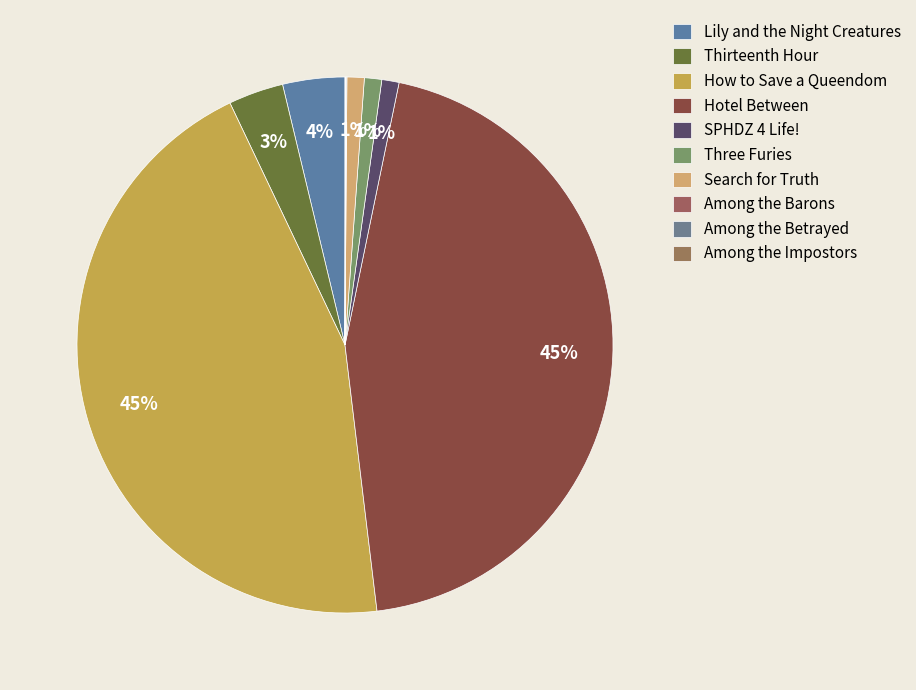

What percentage do Thirteenth Hour and SPHDZ 4 Life! together represent?

4.4%